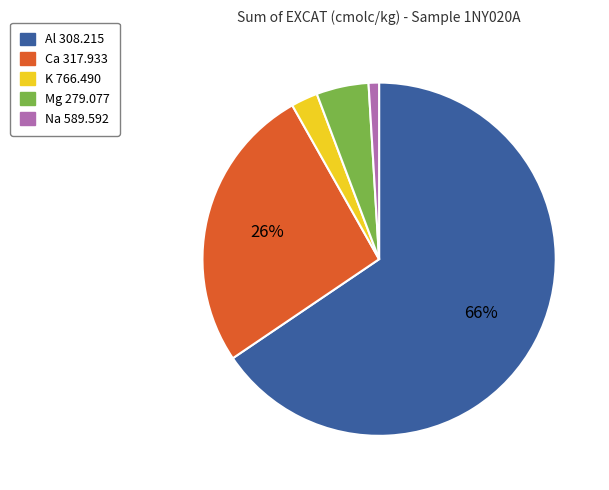

How many segments does this pie chart have?

5